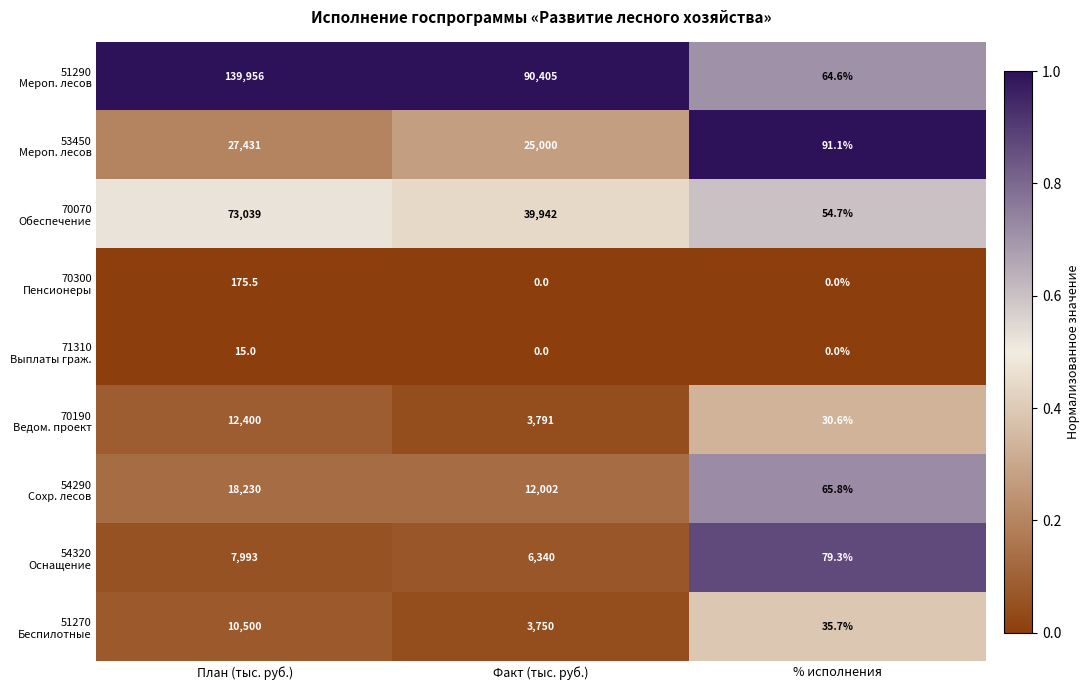

What is the total value across all series at План (тыс. руб.)?

289739.5